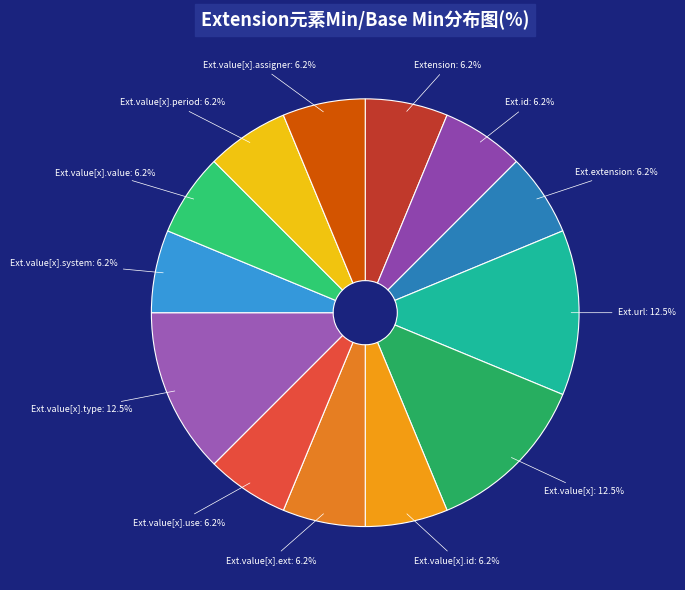

How many segments does this pie chart have?

13